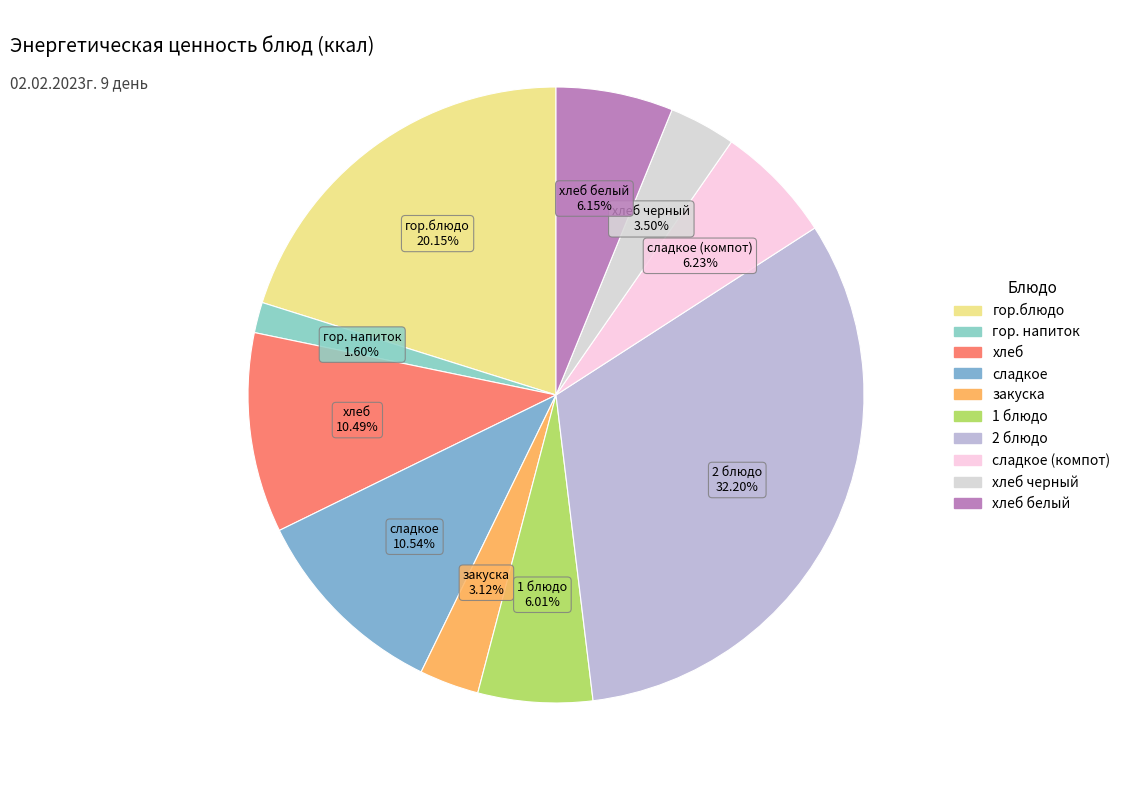

Count the number of slices in the pie.

10